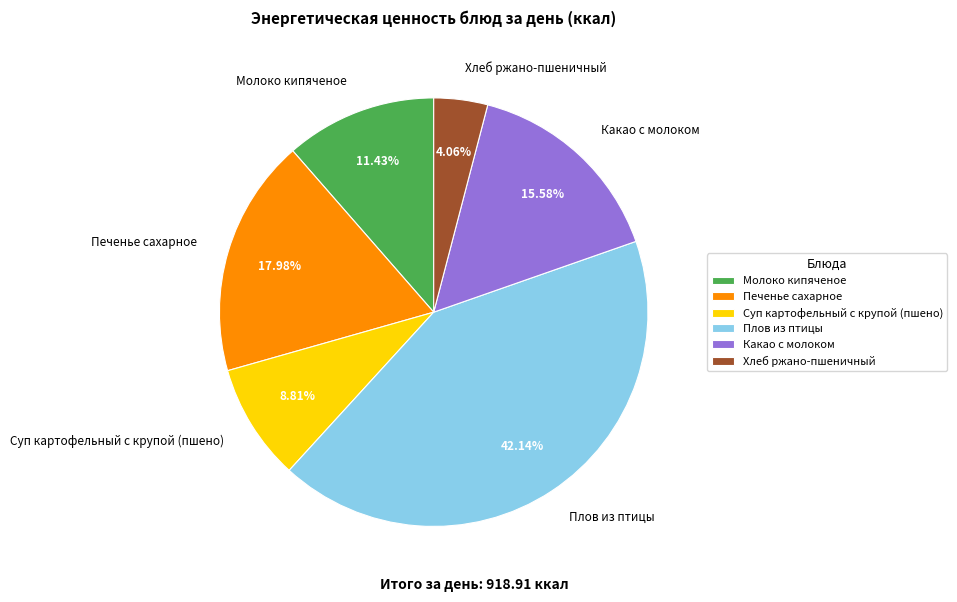

How many slices are in this pie chart?

6